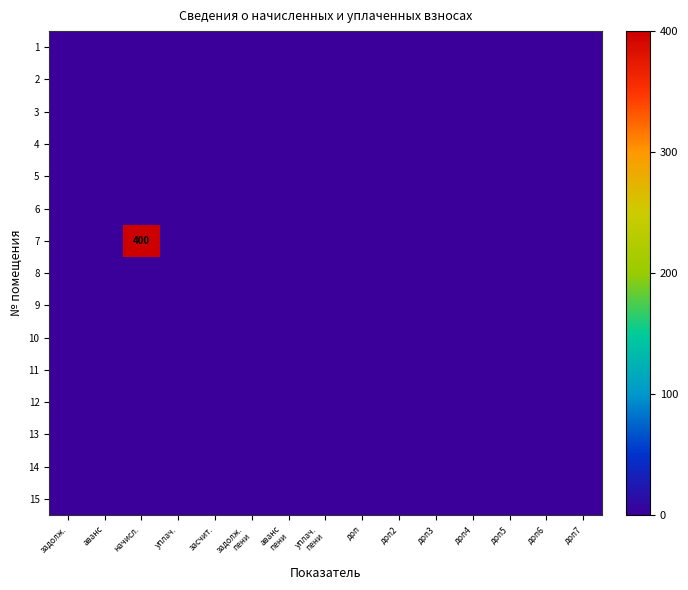

Which series has the widest spread of values?

7